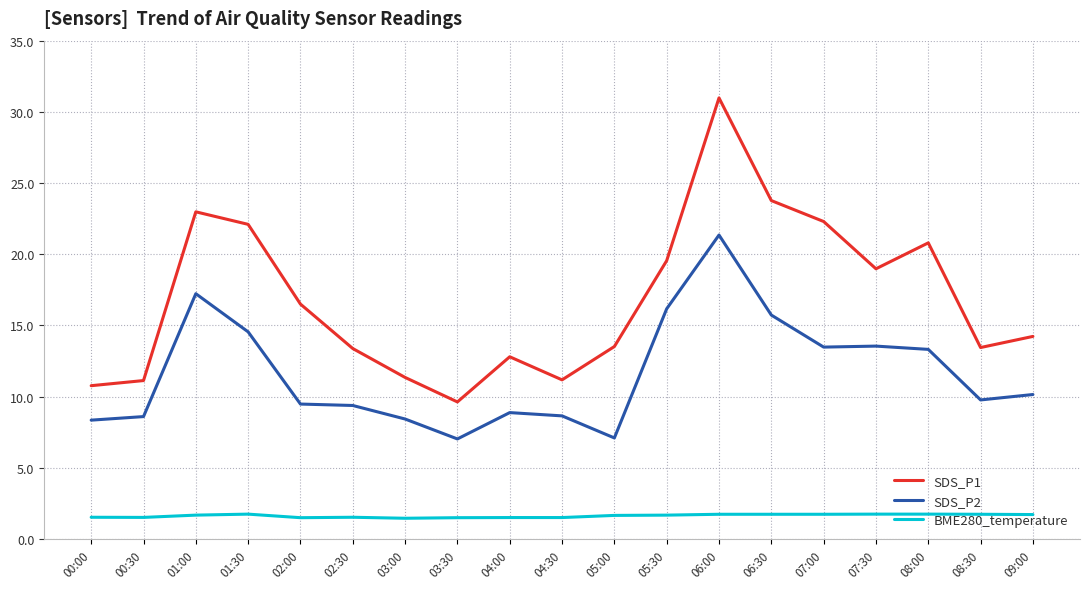

Where is the first local maximum for SDS_P2?

01:00